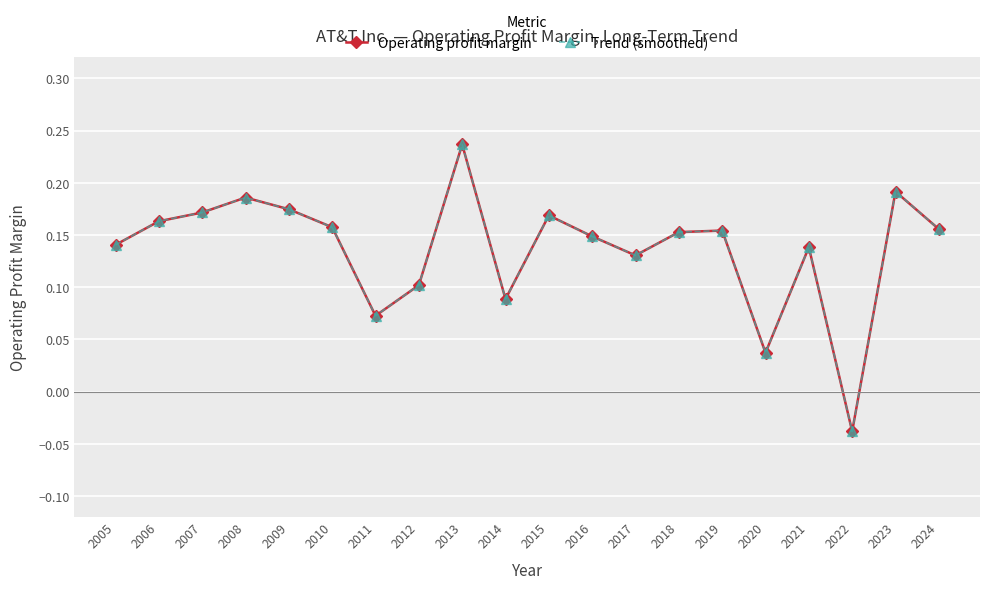

True or false: Operating profit margin and Trend (smoothed) cross at least once.

False